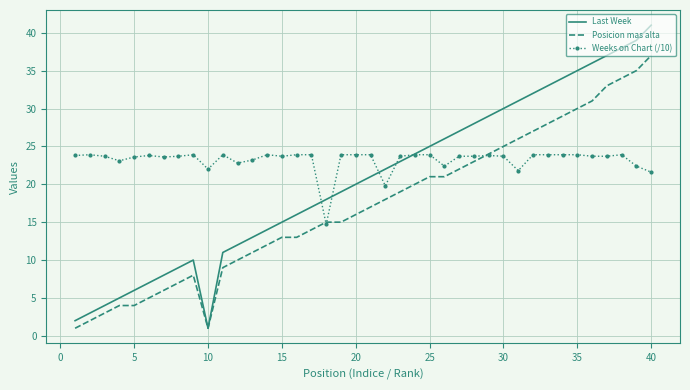

List the series in order of their peak value, highest first.

Last Week, Posicion mas alta, Weeks on Chart (/10)